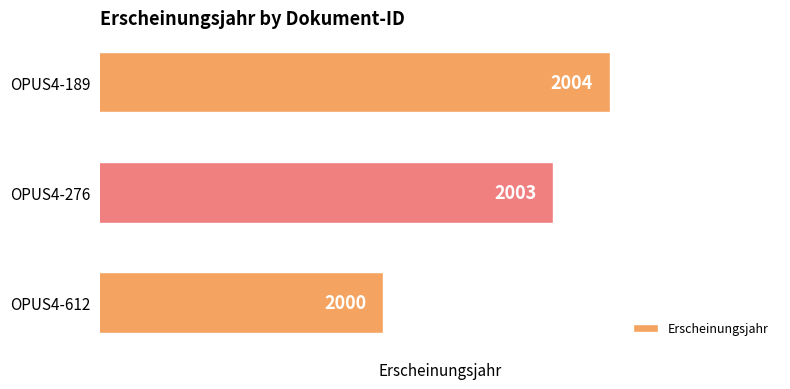

Does the chart contain any negative values?

No